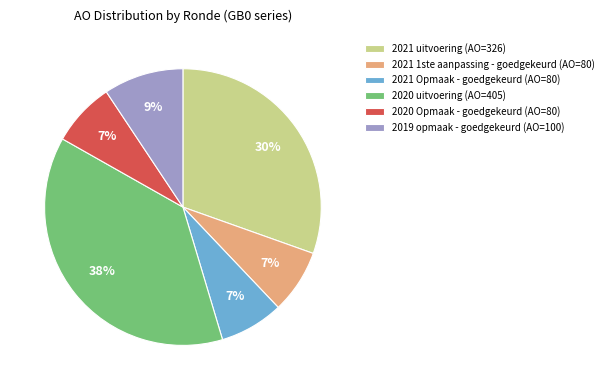

Which has a higher value, 2019 opmaak - goedgekeurd (AO=100) or 2021 Opmaak - goedgekeurd (AO=80)?

2019 opmaak - goedgekeurd (AO=100)